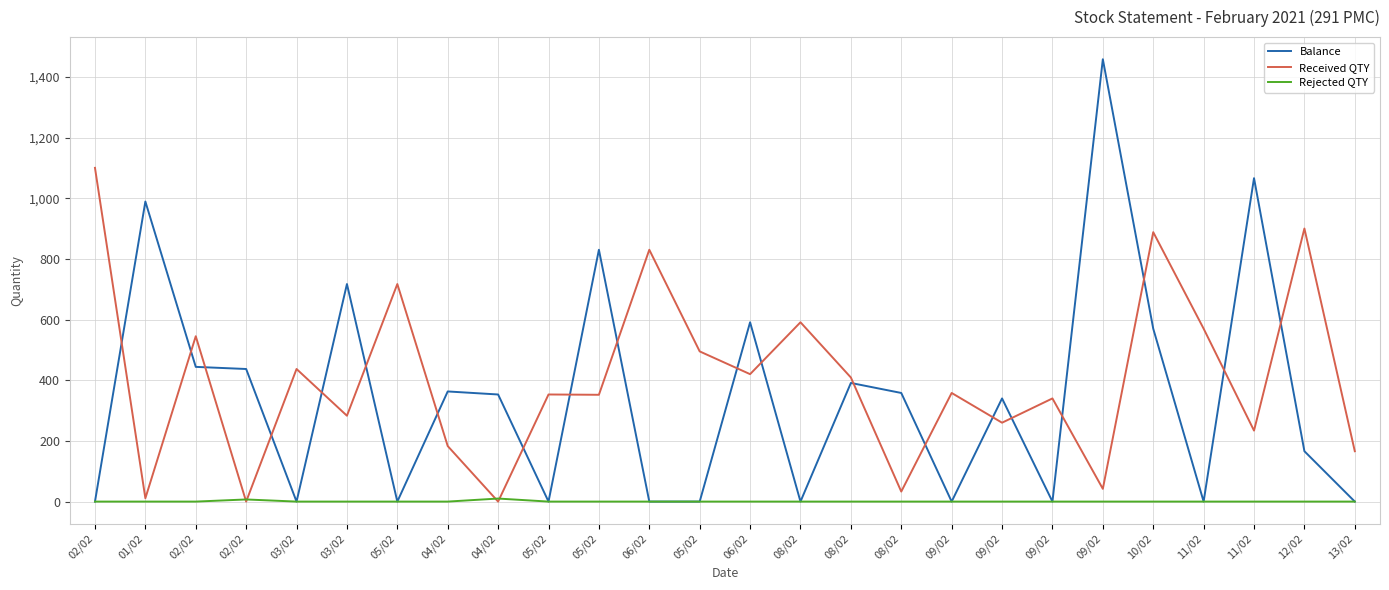

At 03/02, list the series in order from smallest to largest.

Balance, Rejected QTY, Received QTY